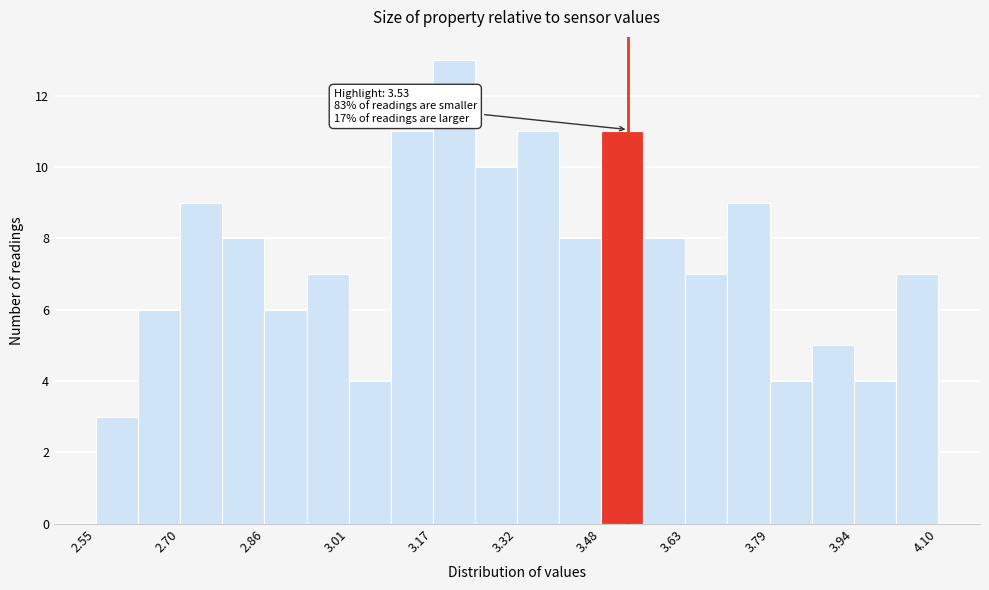

Around what value on the x-axis is the tallest bar? Give the approximate position of its centre, as read against the axis.

3.20